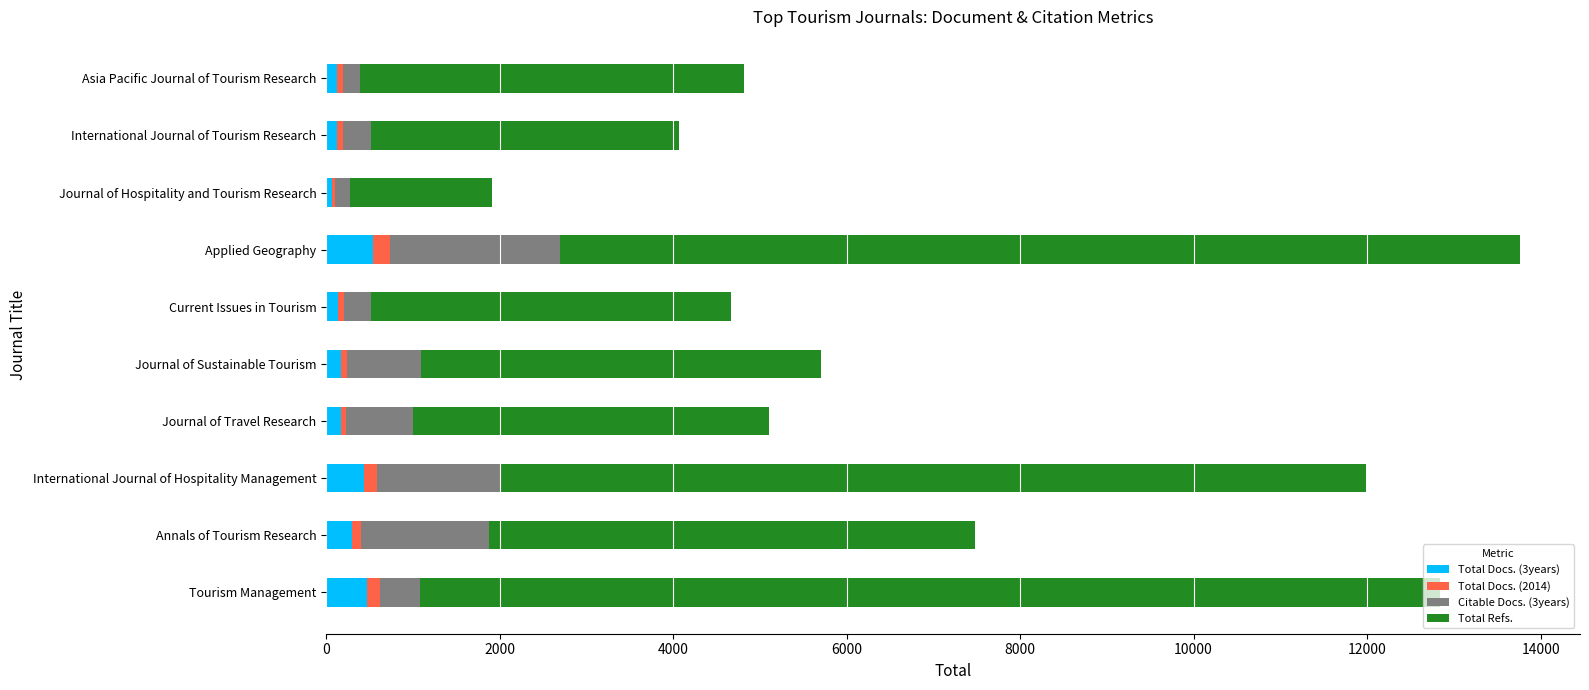

The value of Total Docs. (3years) at Applied Geography is 540. True or false?

True